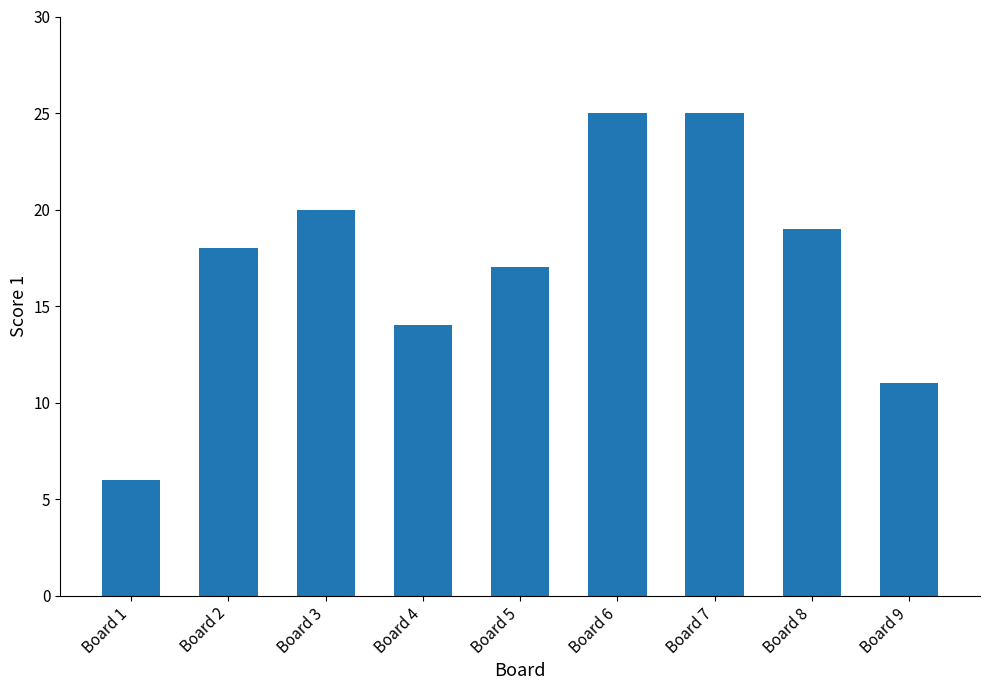

How many data points are less than 18?

4